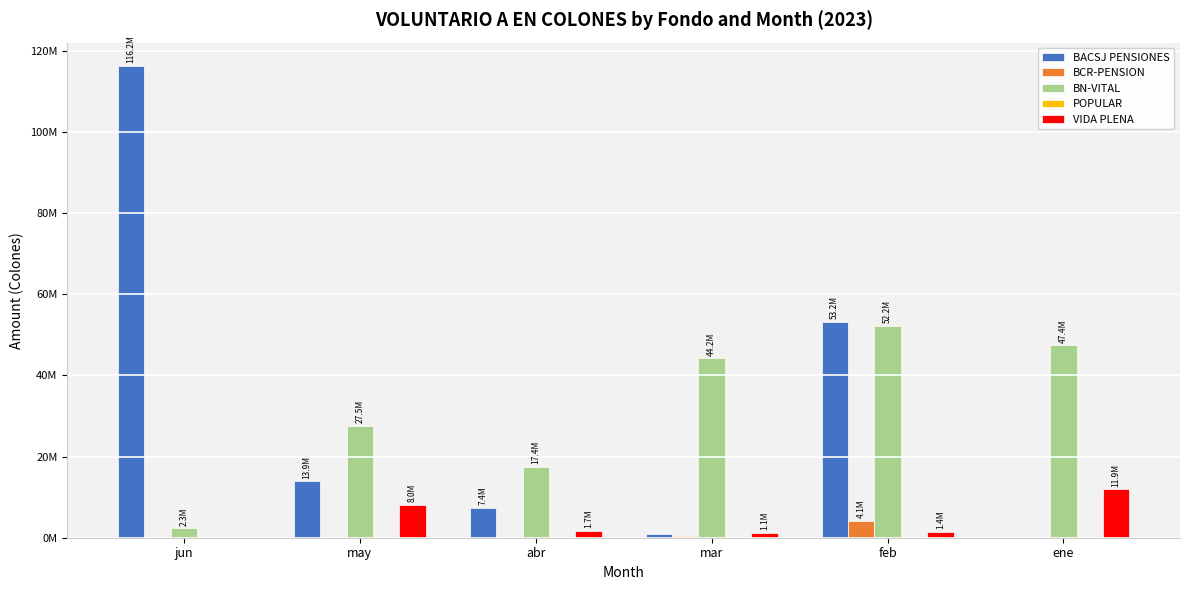

Does the chart contain stacked bars?

No